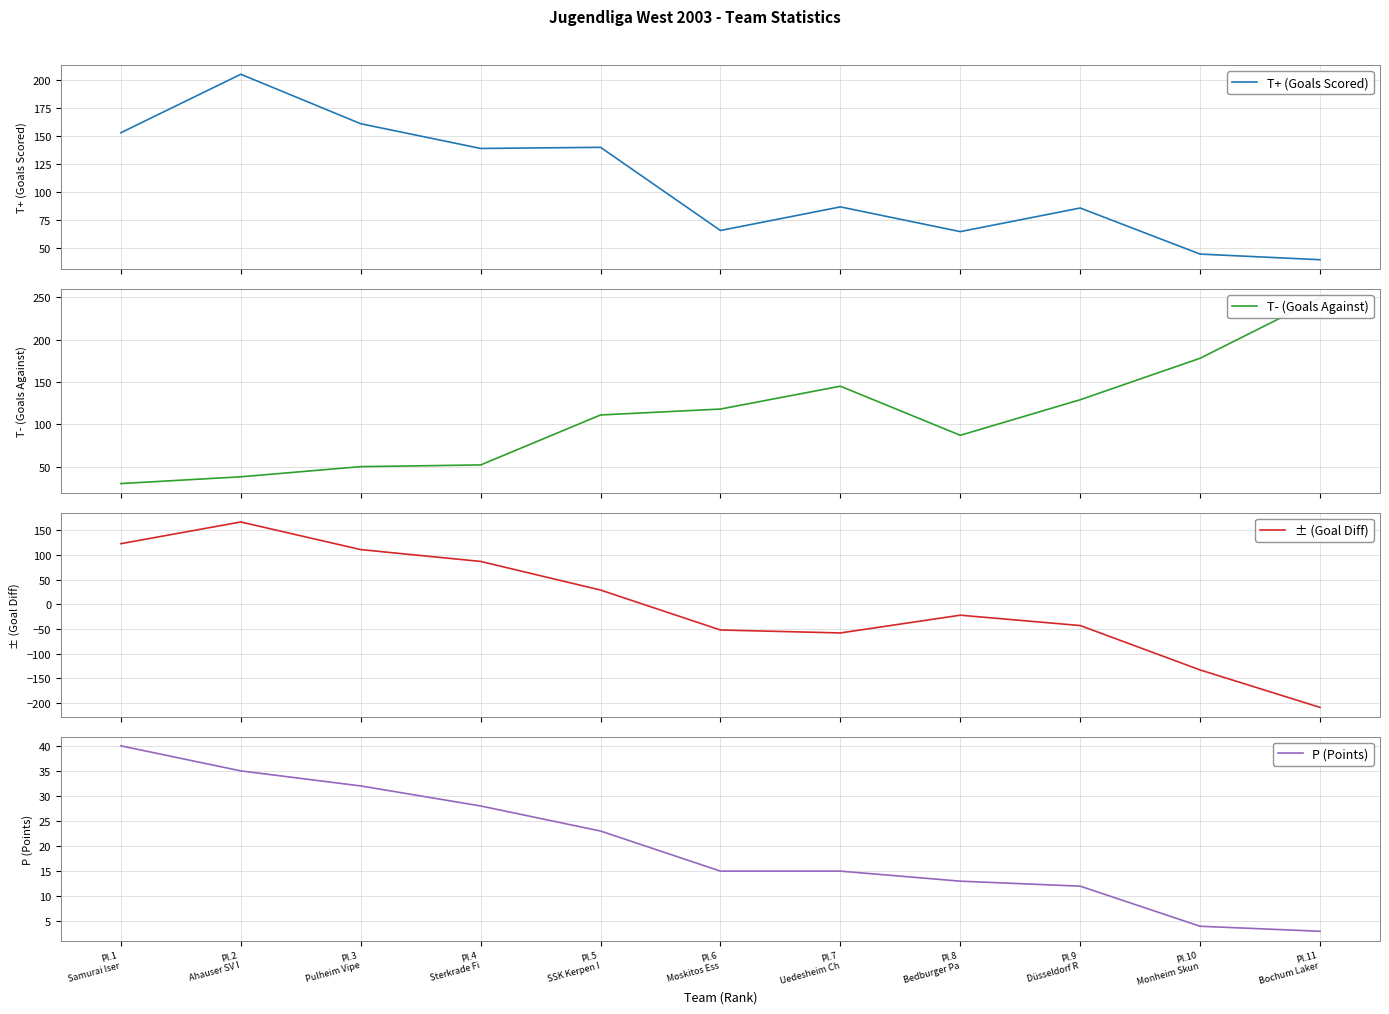

How many times do T+ (Goals Scored) and T- (Goals Against) cross each other?

1